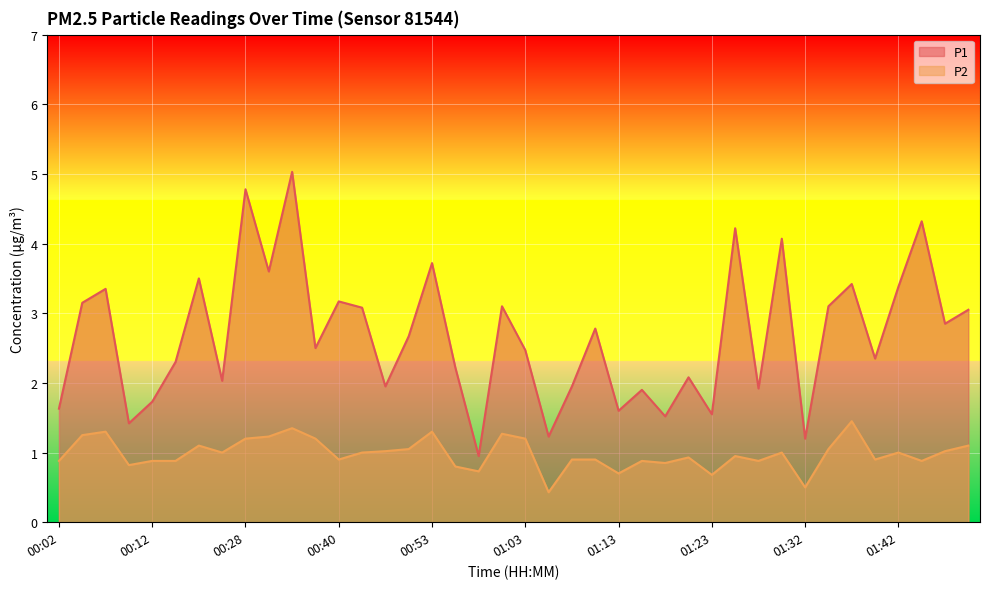

What position from the left is 00:10?

4